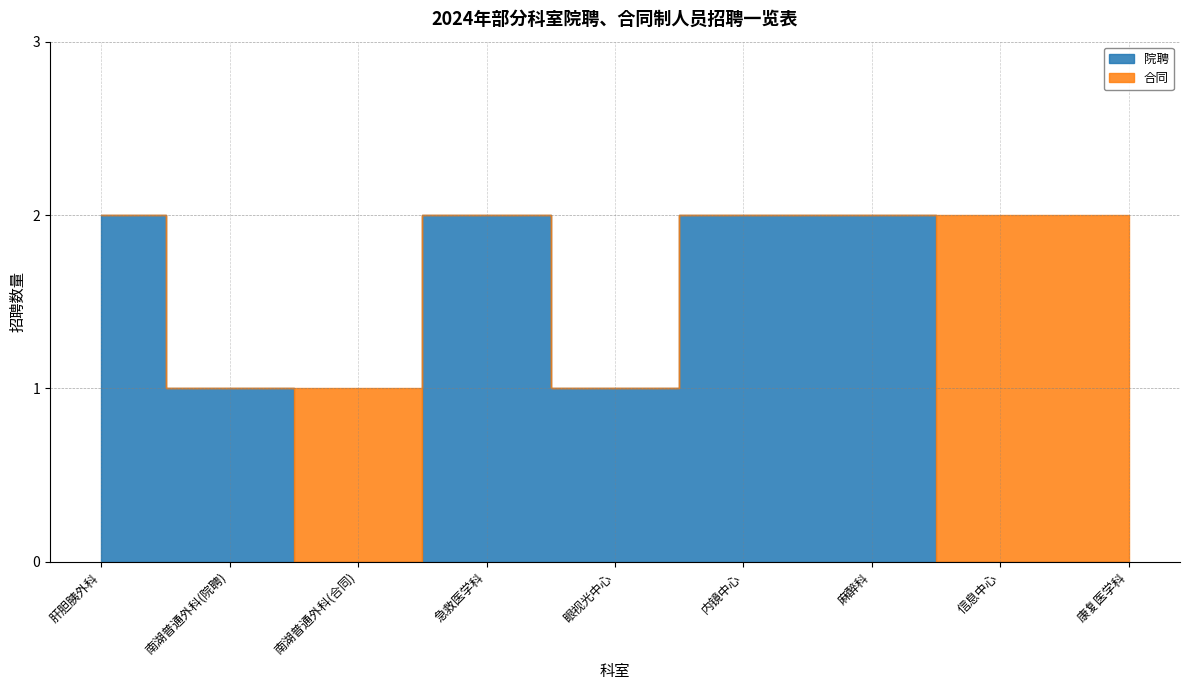

How many values in the 院聘 series exceed 1?

4